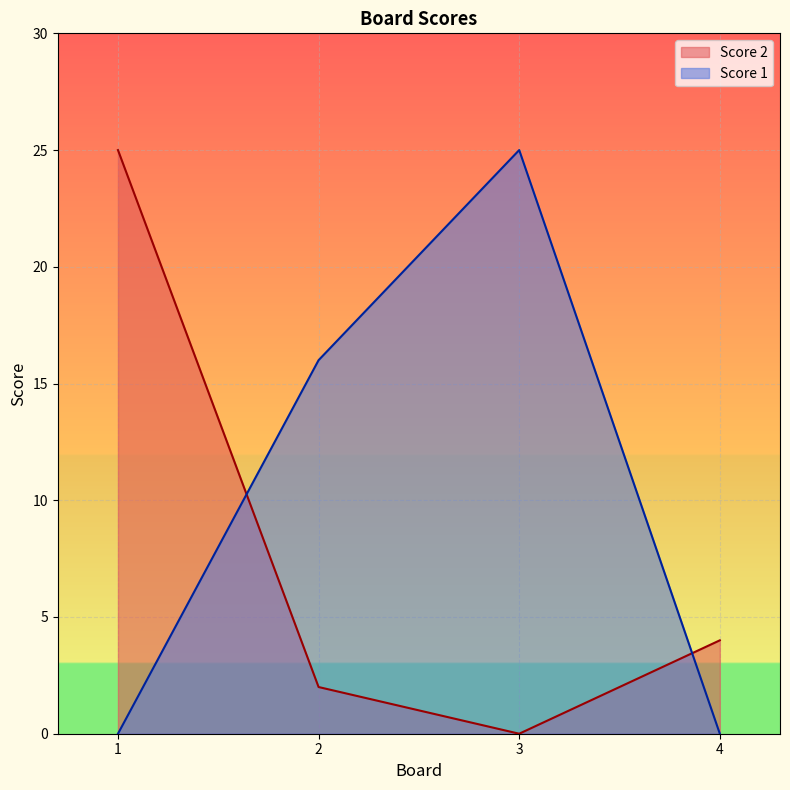

Reading right to left, what are all the values shown in this chart?

Score 2: 4	0	2	25
Score 1: 0	25	16	0